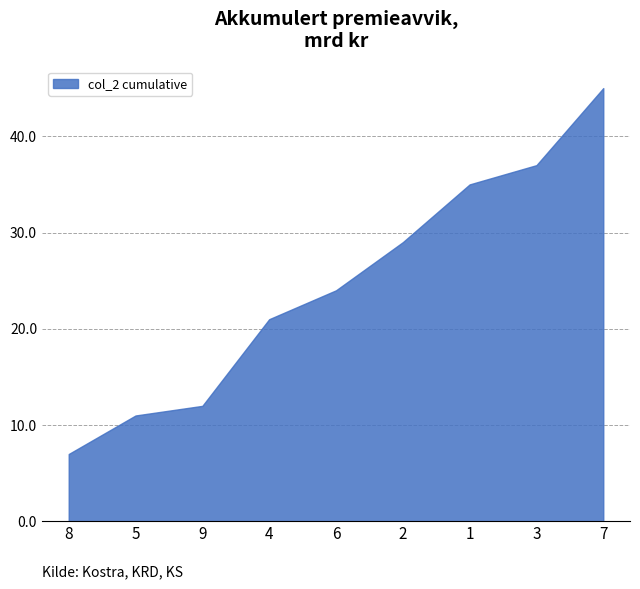

How many lines are shown in the chart?

1